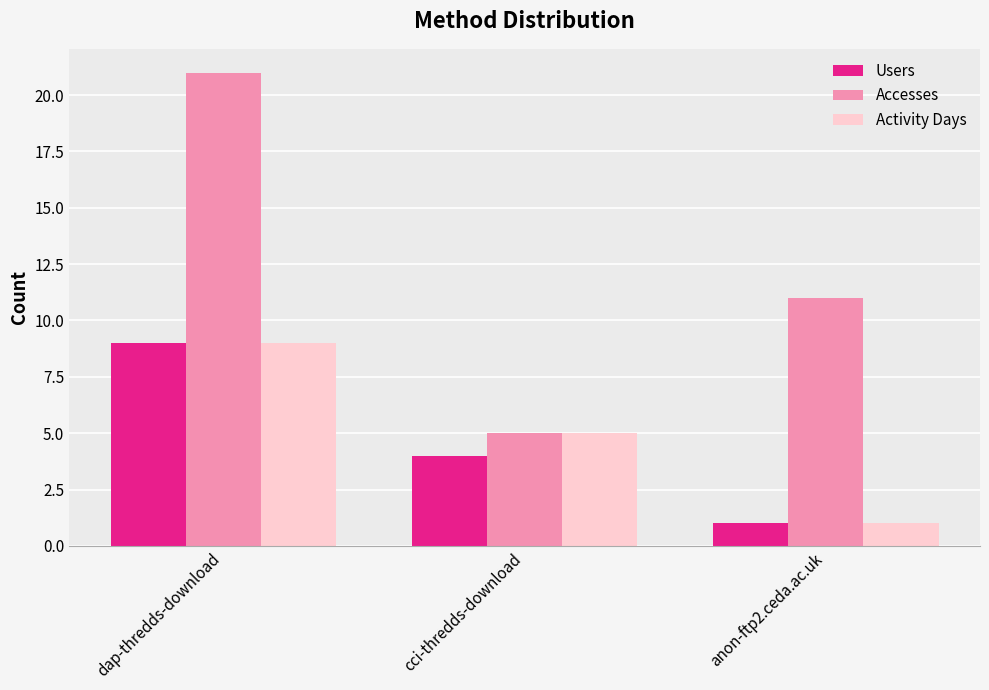

List the labels in order of Activity Days value, largest first.

dap-thredds-download, cci-thredds-download, anon-ftp2.ceda.ac.uk